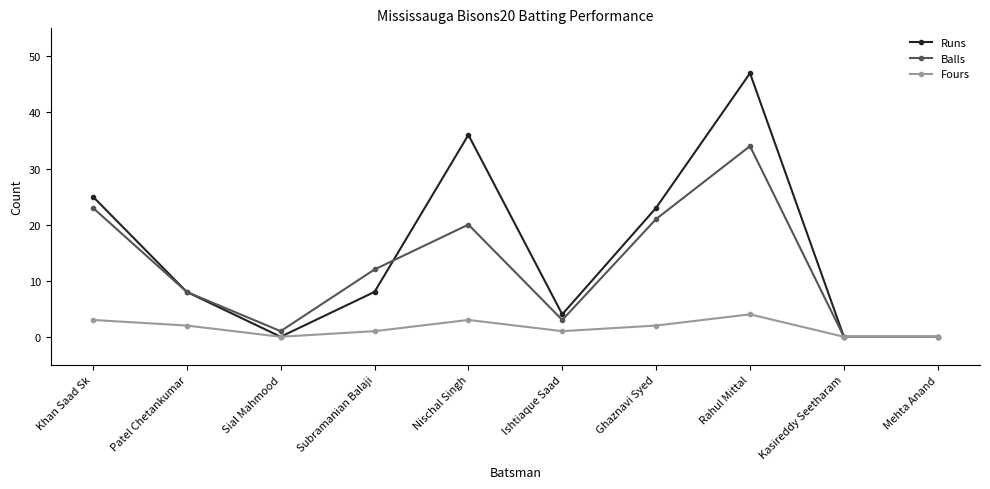

Is it true that Runs equals 13 at Nischal Singh?

False